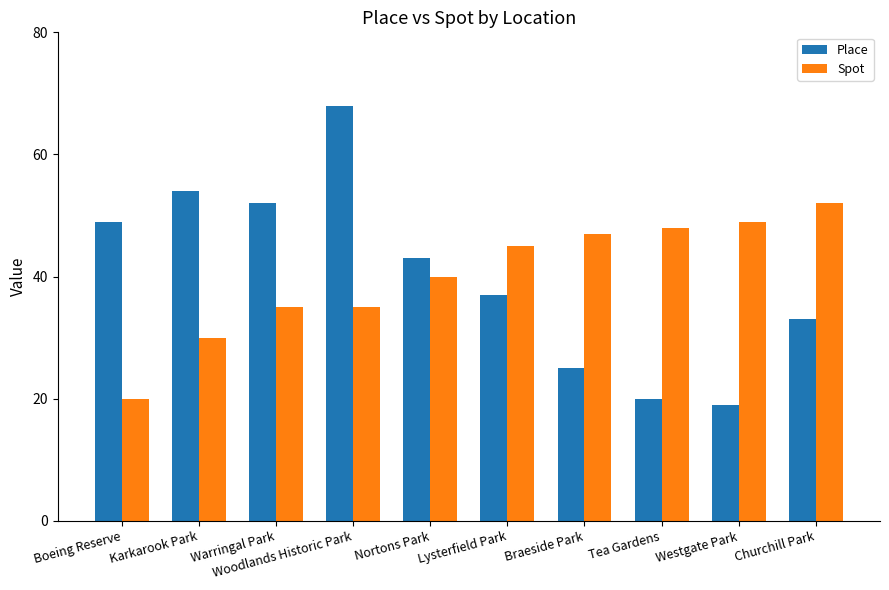

What is the smallest value displayed?

19